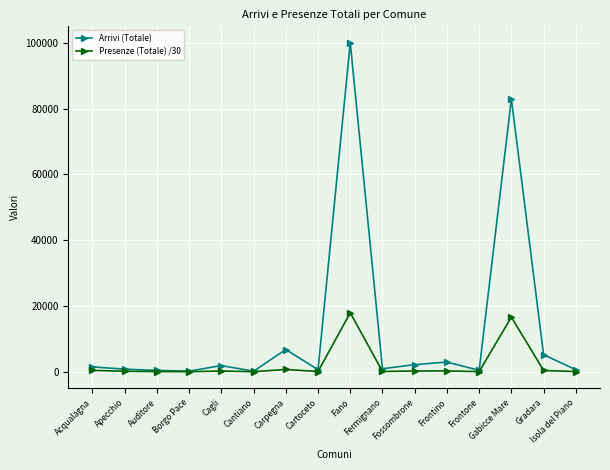

True or false: Arrivi (Totale) has more than 2 points higher than both neighbors.

True